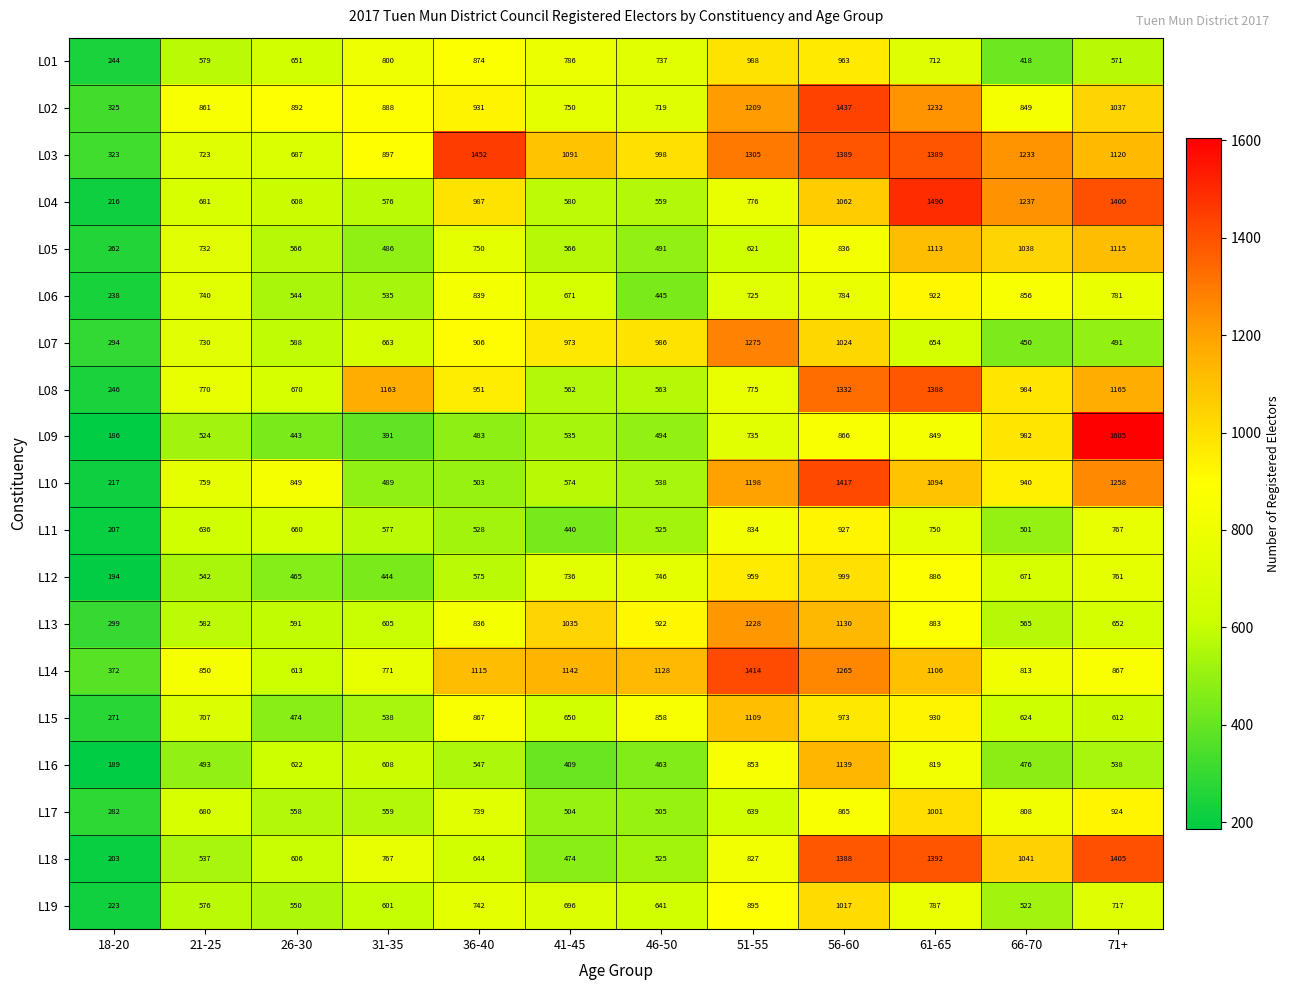

What is the sum of the L06 values at 46-50 and 61-65?

1367